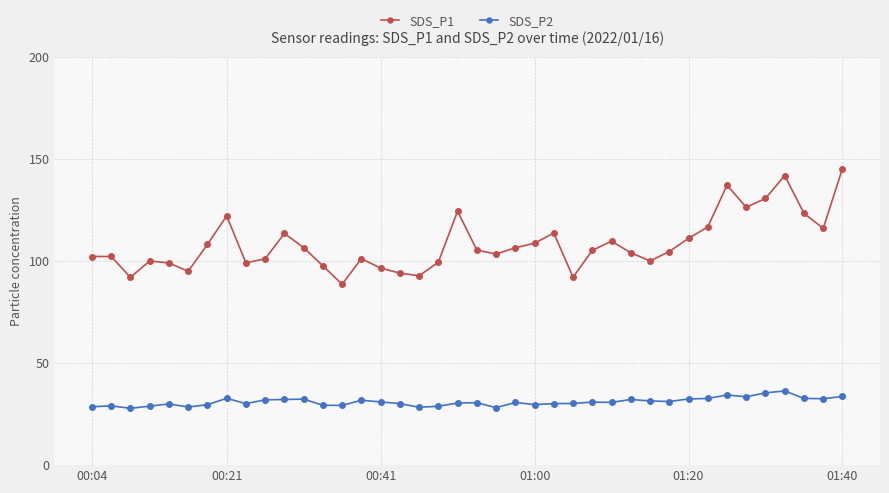

What is the value of the SDS_P2 point at the 35th from the left?

33.5